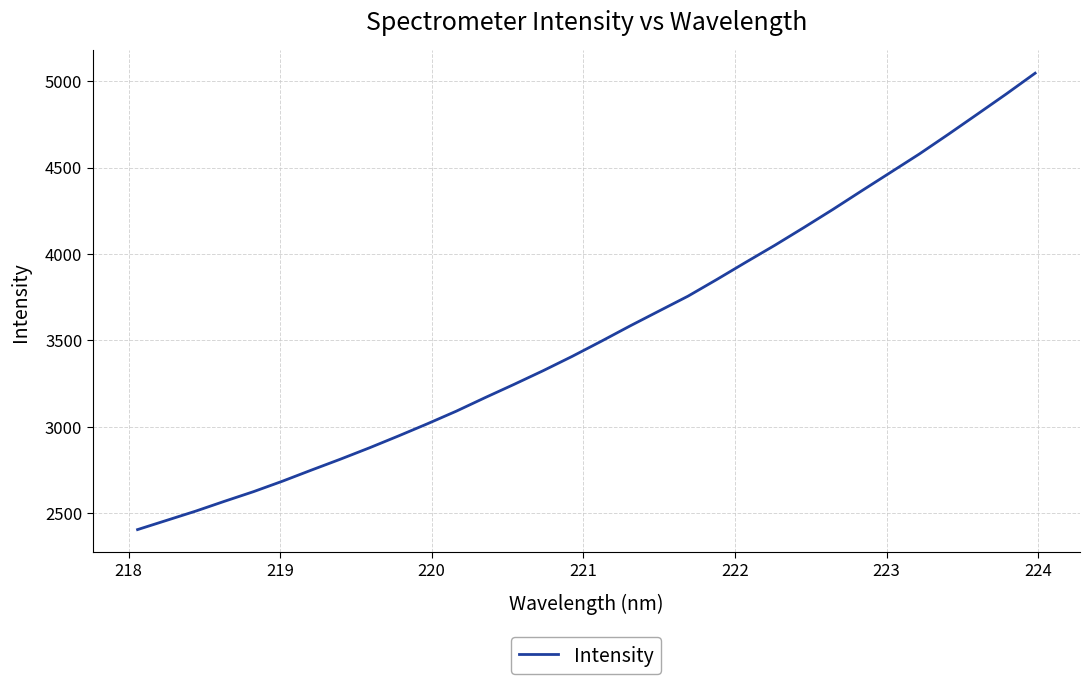

What is the sum of all values?

113542.8